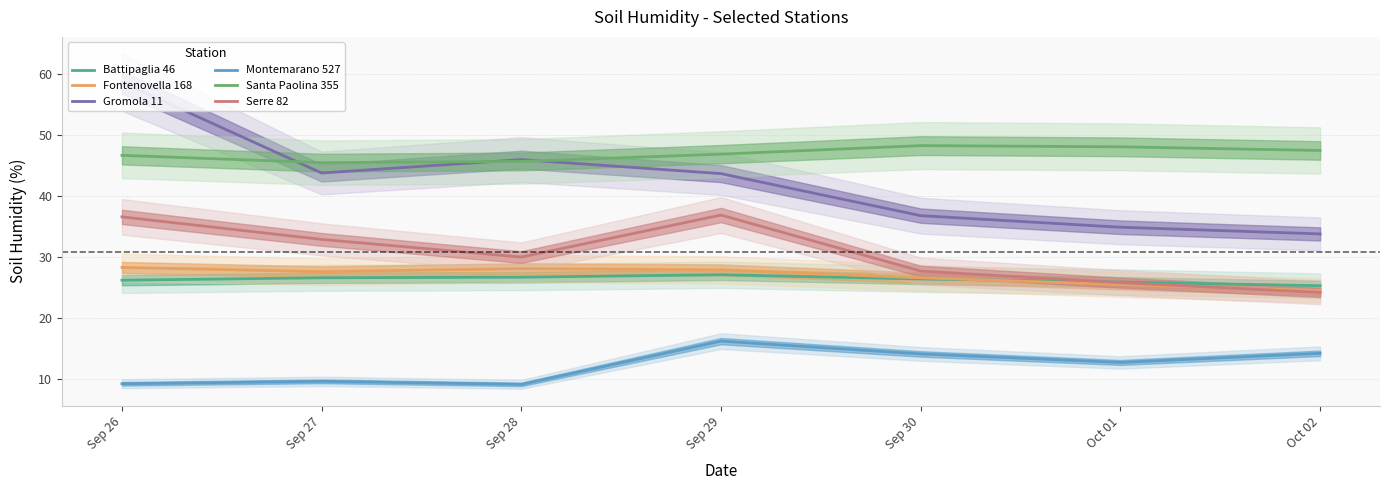

The Battipaglia 46 series shows 36.0 at Sep 30. True or false?

False